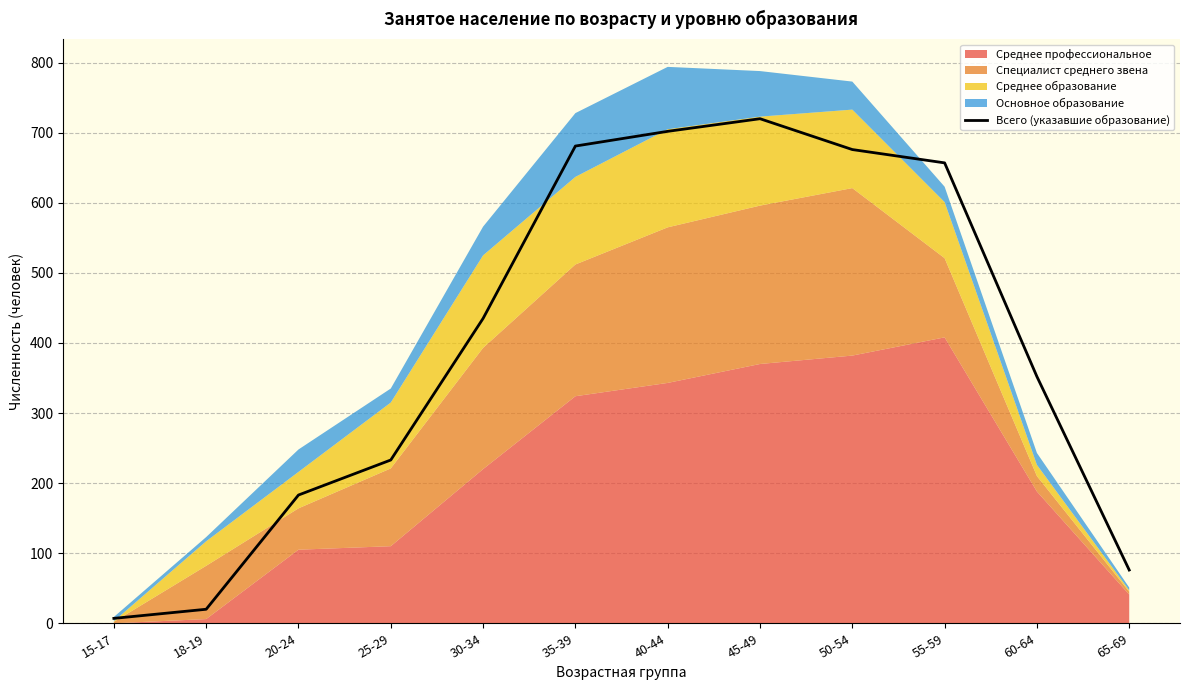

Is it true that Всего (указавшие образование) equals 681 at 35-39?

True